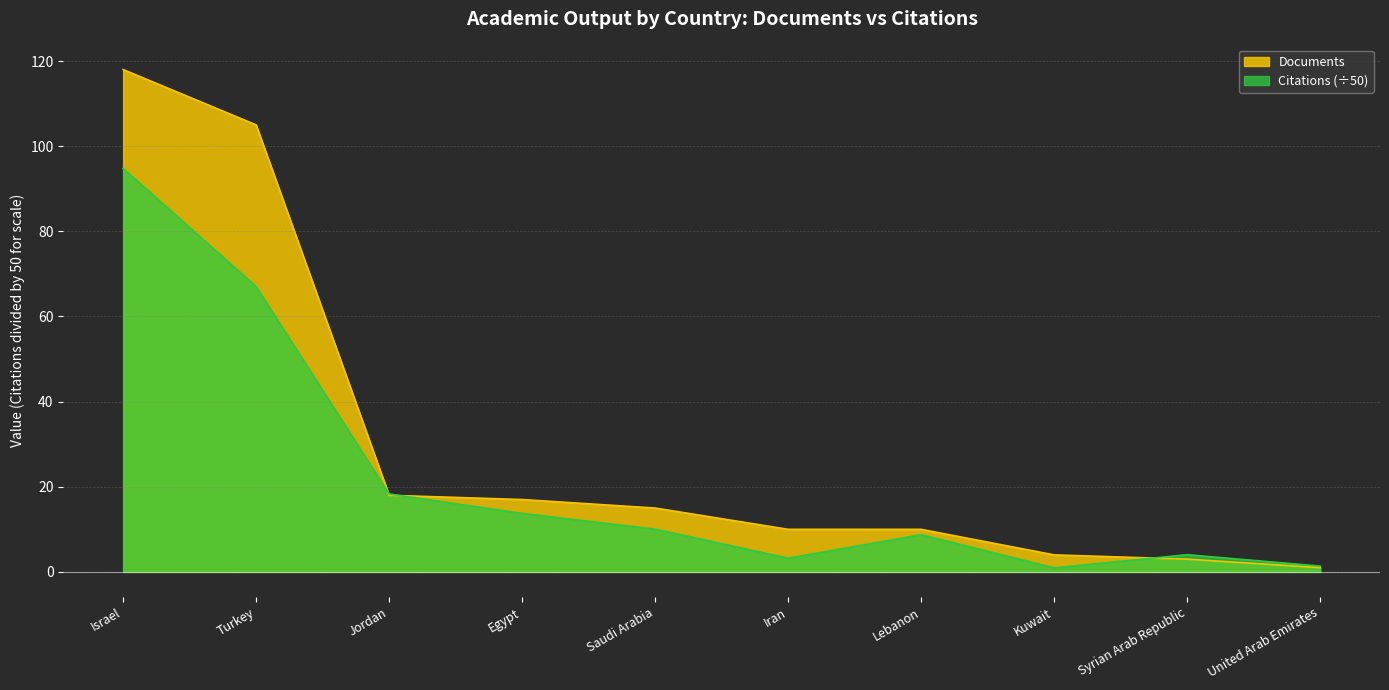

Where do Citations and Documents first cross each other?

Turkey and Jordan